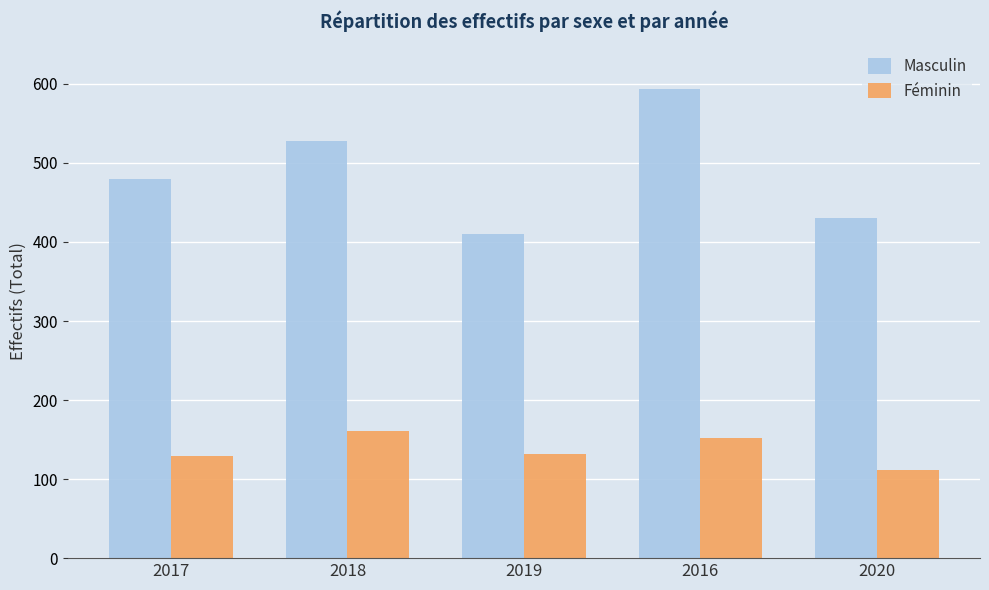

Which series changed the most between 2018 and 2019?

Masculin